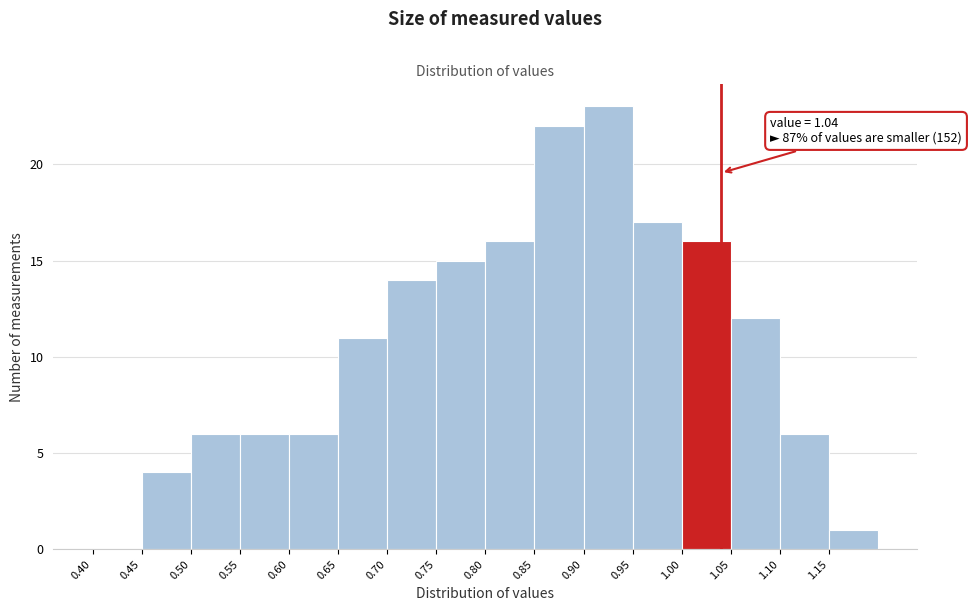

Over which range of the x-axis is the bar tallest?

0.90 to 0.95